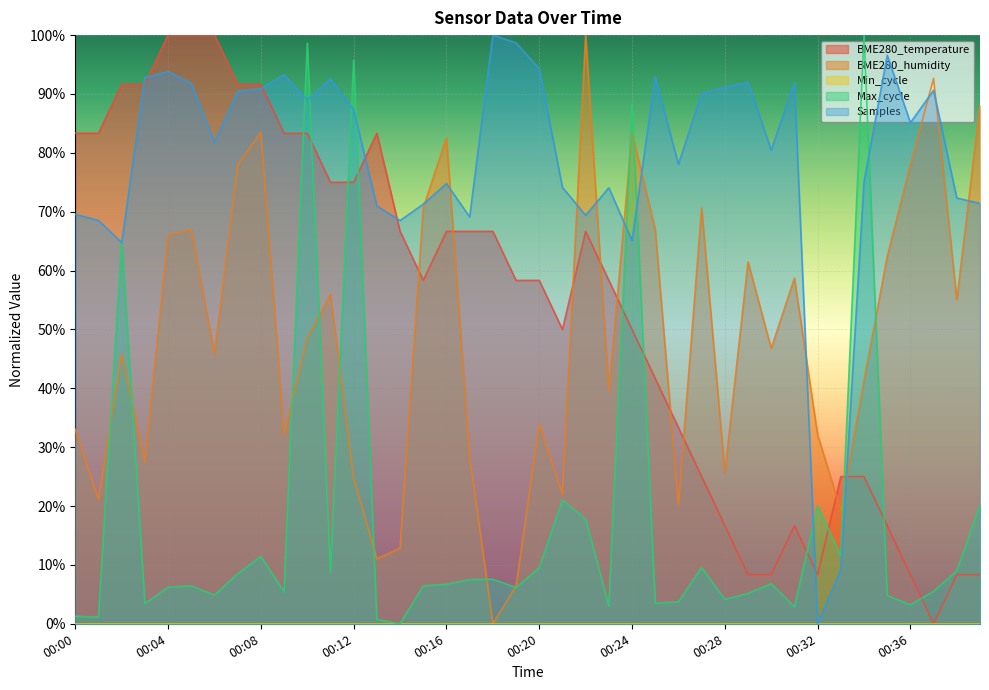

In Max_cycle, how many points are lower than both neighbors (excluding endpoints)?

13